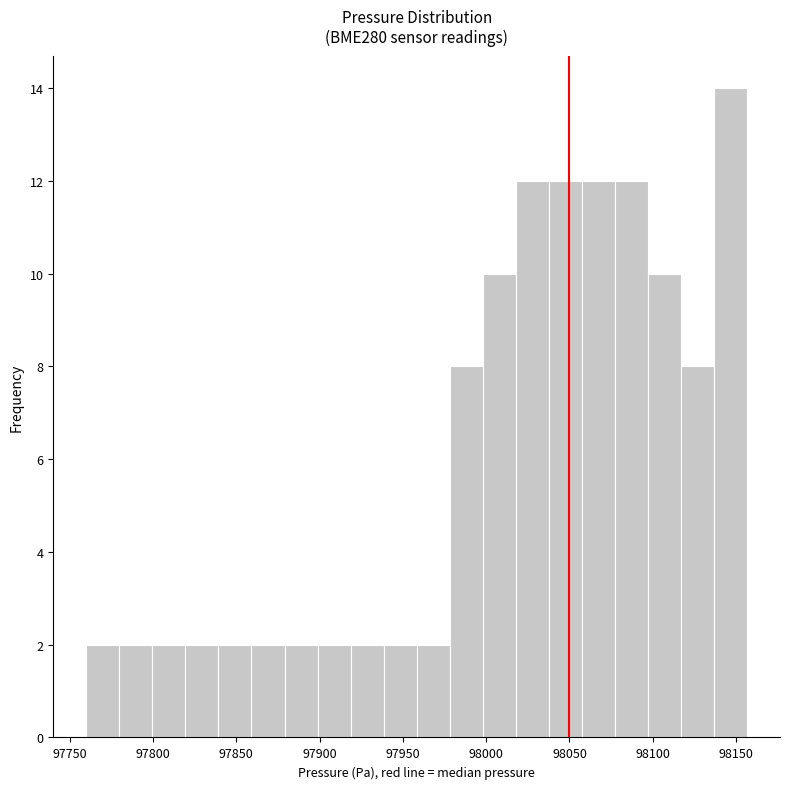

Read against the x-axis, roughly where is the centre of the tallest bar?

98145